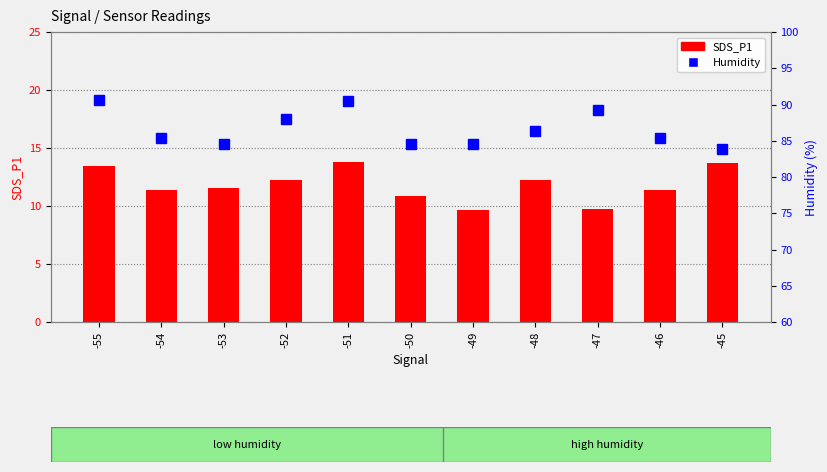

Reading left to right, what are all the values shown in this chart?

SDS_P1: -55=13.5	-54=11.3	-53=11.5	-52=12.2	-51=13.8	-50=10.9	-49=9.7	-48=12.2	-47=9.8	-46=11.3	-45=13.8
Humidity: -55=90.6	-54=85.4	-53=84.6	-52=88.0	-51=90.5	-50=84.5	-49=84.6	-48=86.4	-47=89.2	-46=85.4	-45=83.8